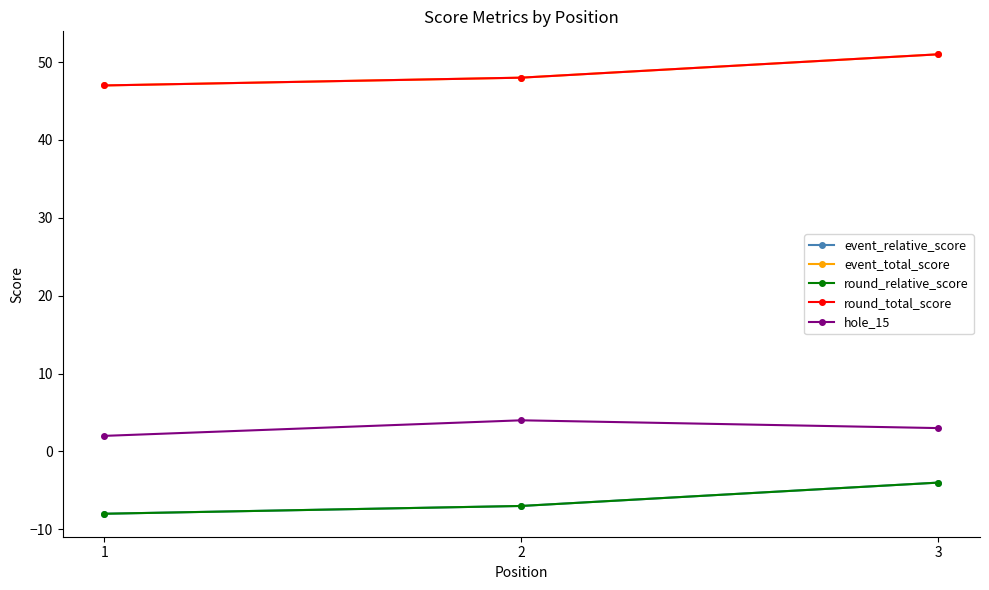

How many hole_15 values are between 2 and 4?

3